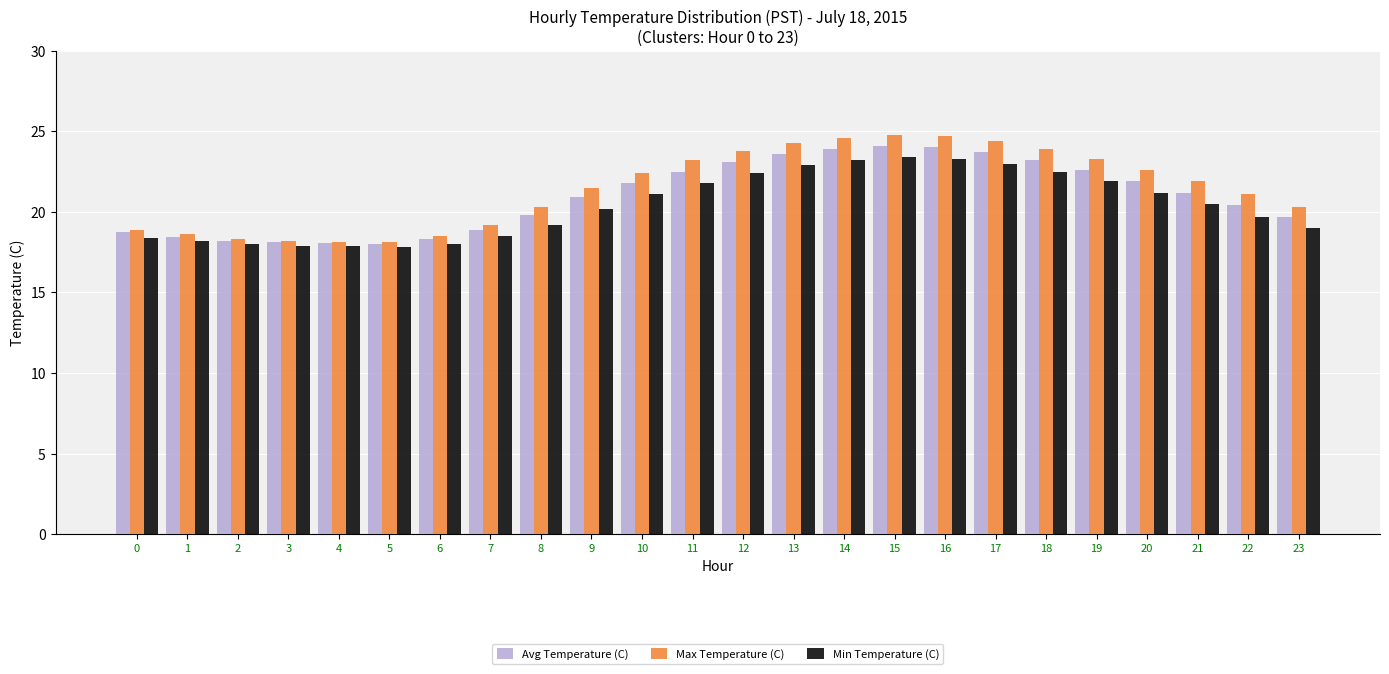

Rank the series by their maximum value, from lowest to highest.

Min Temperature (C), Avg Temperature (C), Max Temperature (C)